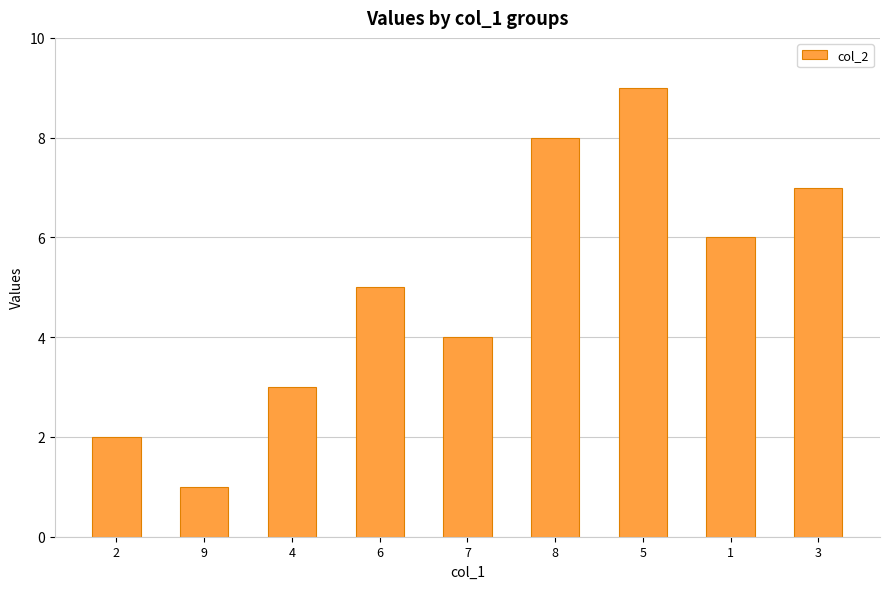

What is the difference between the values at 7 and 8?

4